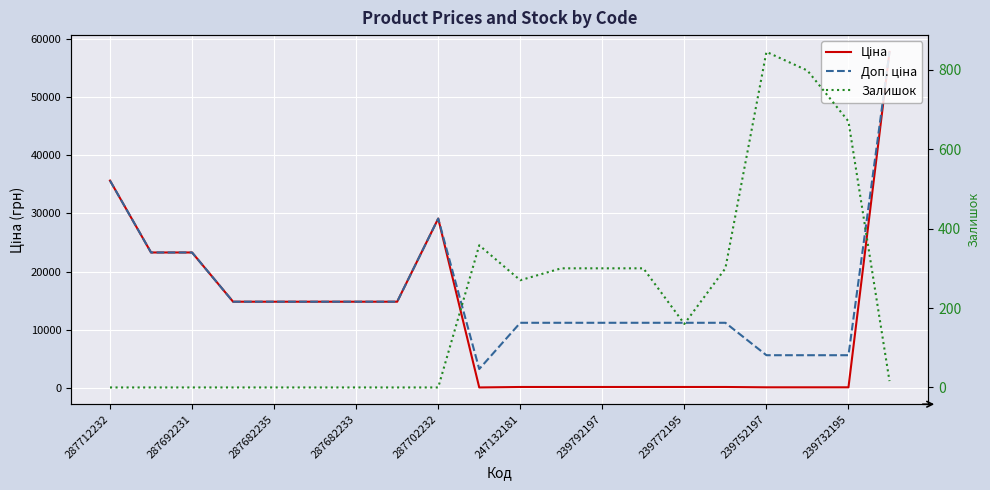

How many data points in Доп. ціна are less than 14800?

10